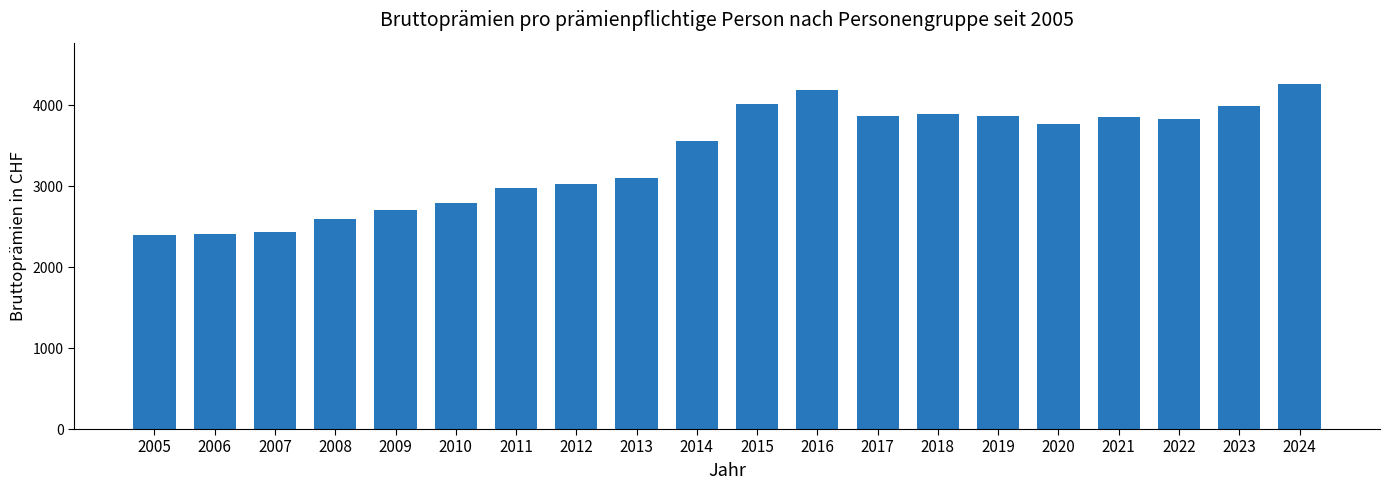

Which label corresponds to the largest value in the chart?

2024